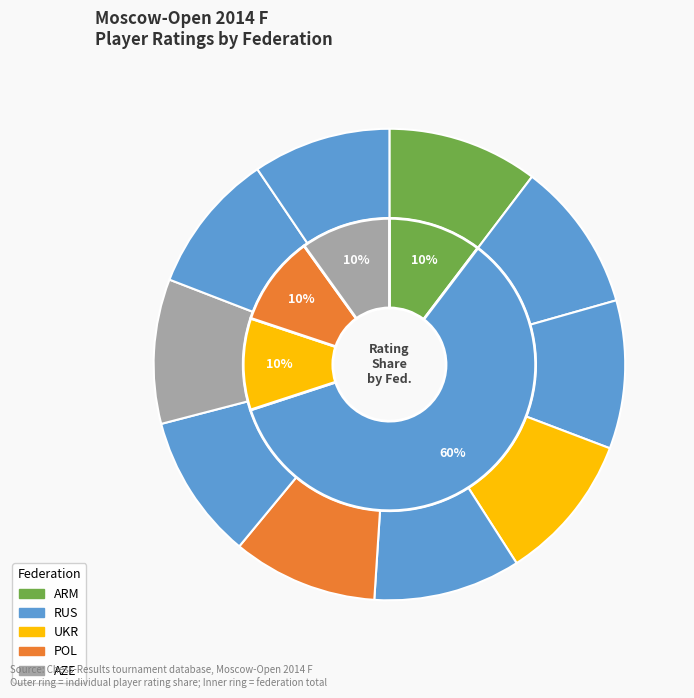

What is the change in value from POL to RUS_Vavulin?

-127